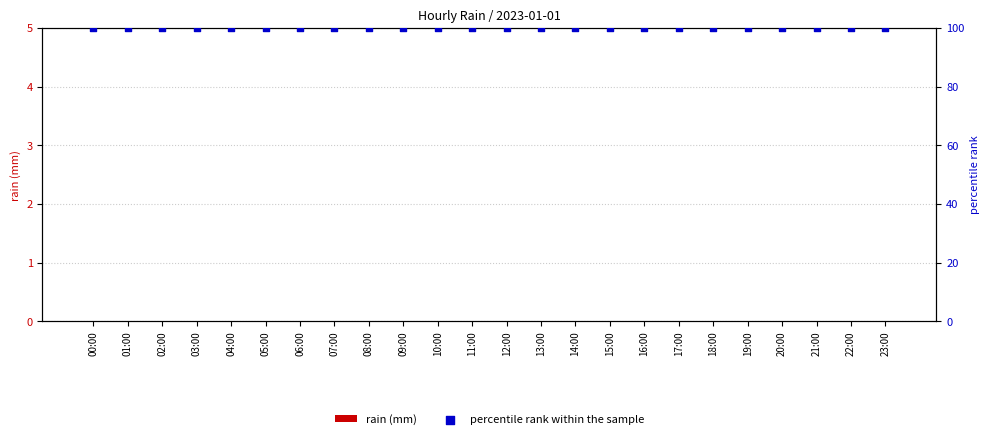

What is the total value across all series at 08:00?

100